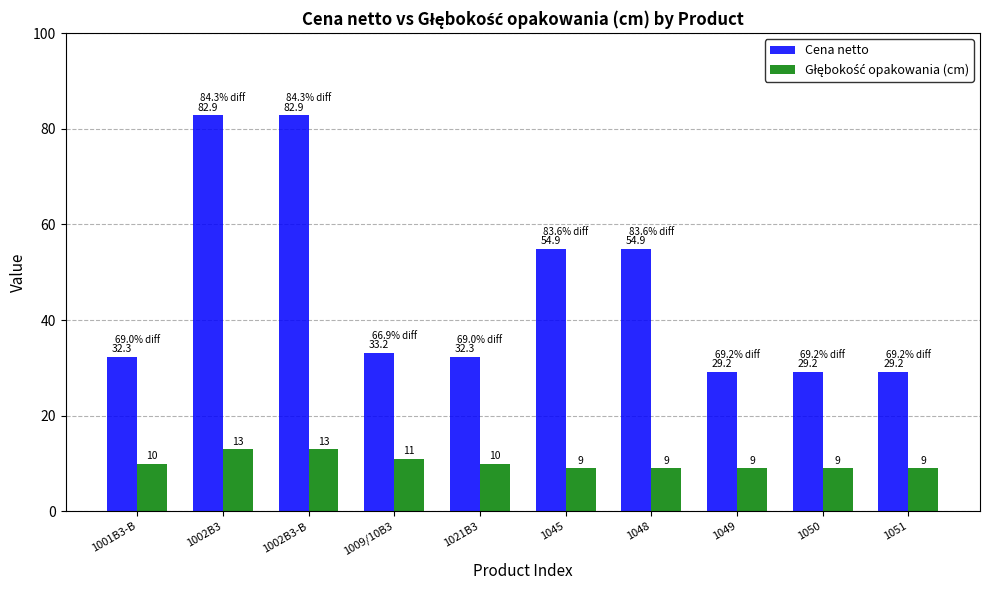

True or false: Cena netto has a value of 54.9 at 1045.

True